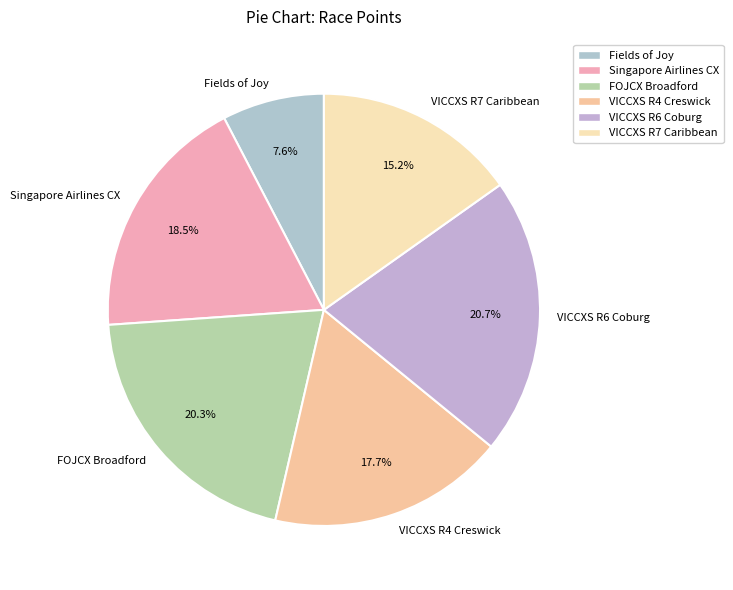

How much of the chart is everything except FOJCX Broadford?

79.7%